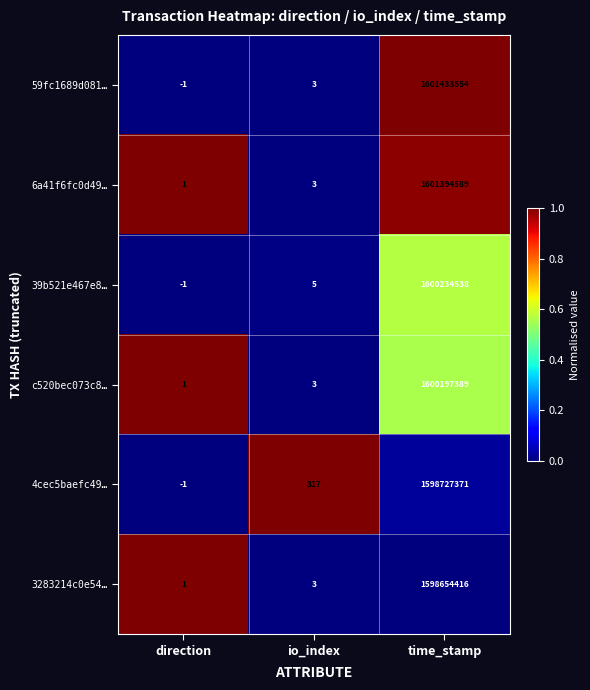

At which category does the chart reach its minimum across all series?

direction